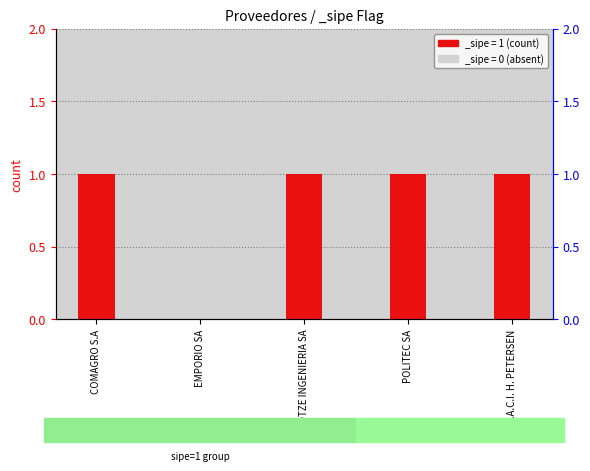

The chart shows a value of 1 at POLITEC SA. True or false?

True